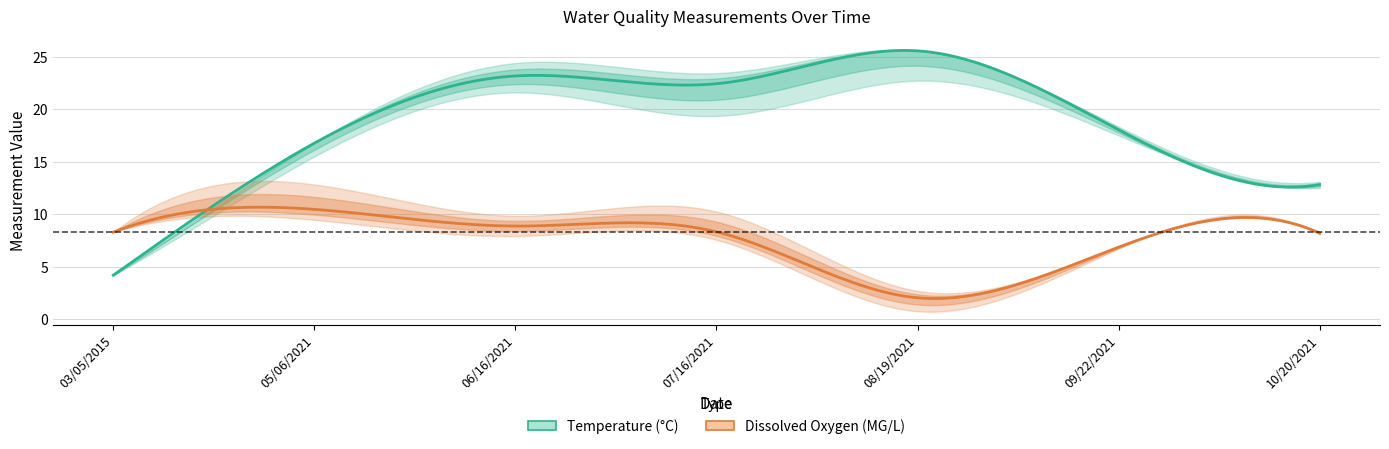

What is the difference between the second highest and minimum values in the Temperature series?

19.0